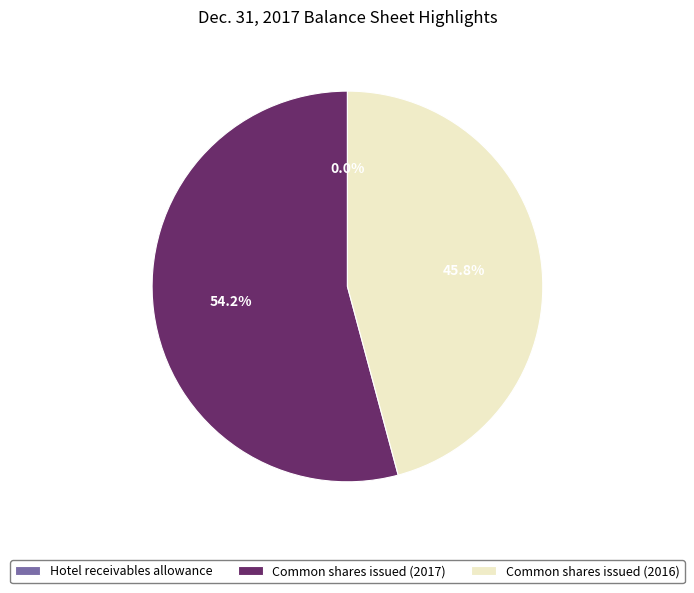

What portion of the pie excludes Common shares issued (2016)?

54.2%